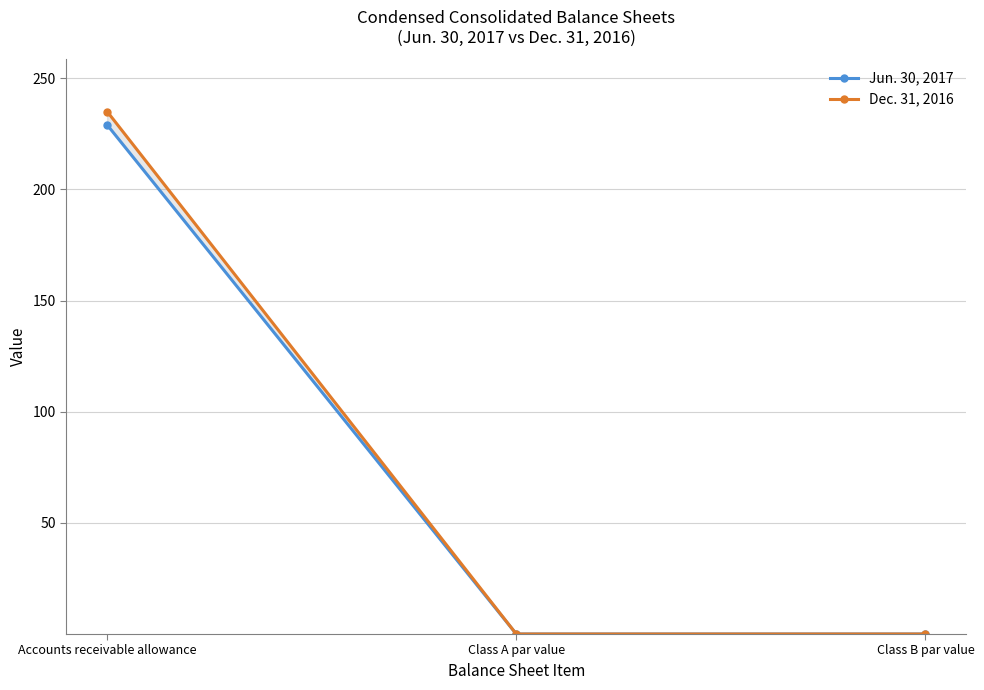

Reading right to left, transcribe all the data shown in this chart.

Jun. 30, 2017: Class B par value=0.0	Class A par value=0.0	Accounts receivable allowance=229.0
Dec. 31, 2016: Class B par value=0.0	Class A par value=0.0	Accounts receivable allowance=235.0